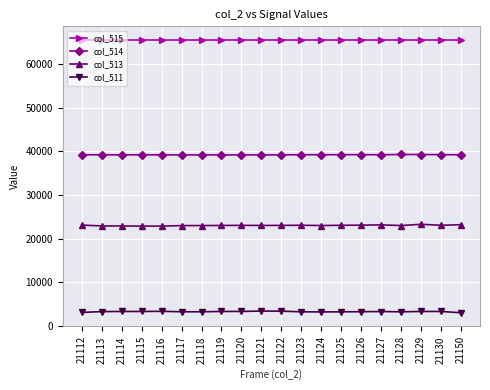

True or false: col_511 and col_515 cross at least once.

False